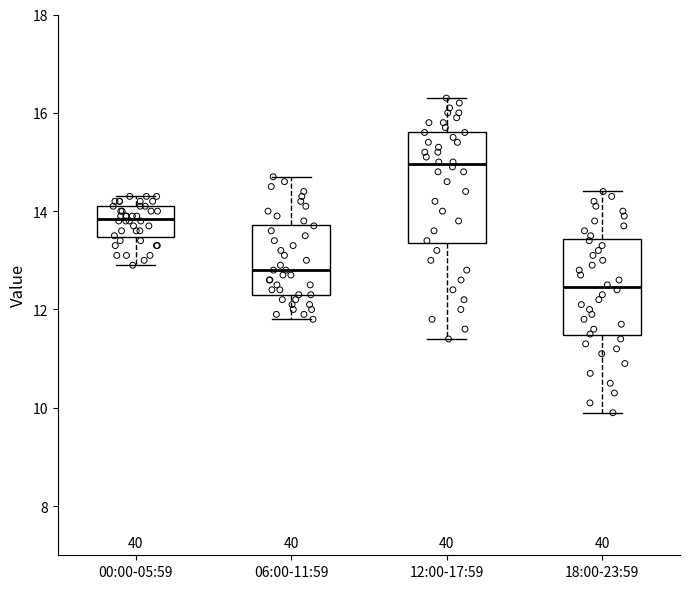

Where does the upper whisker of the box for 06:00-11:59 end on the y-axis? The values are not printed on the chart, so give them approximately, as read against the axis.

14.8